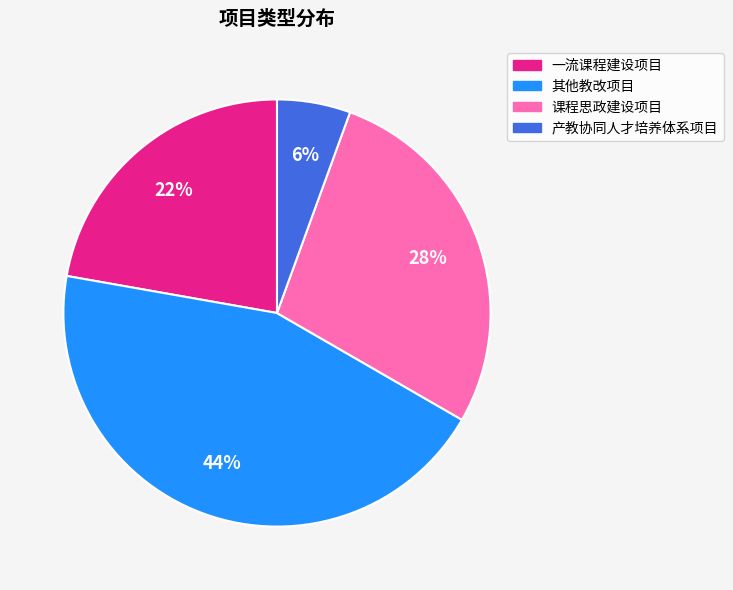

Between 产教协同人才培养体系项目 and 一流课程建设项目, which is larger?

一流课程建设项目